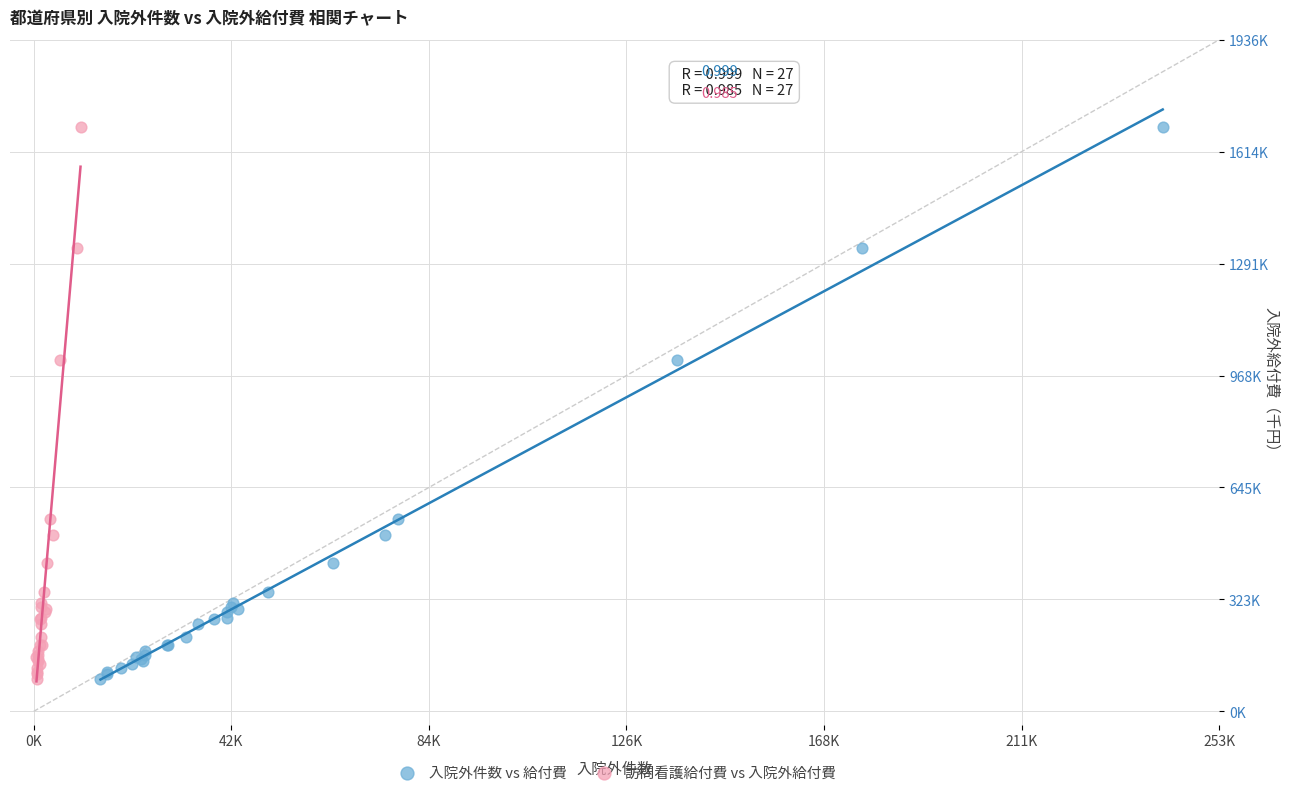

What are all the series names shown in the legend?

入院外件数 vs 給付費, 訪問看護給付費 vs 入院外給付費